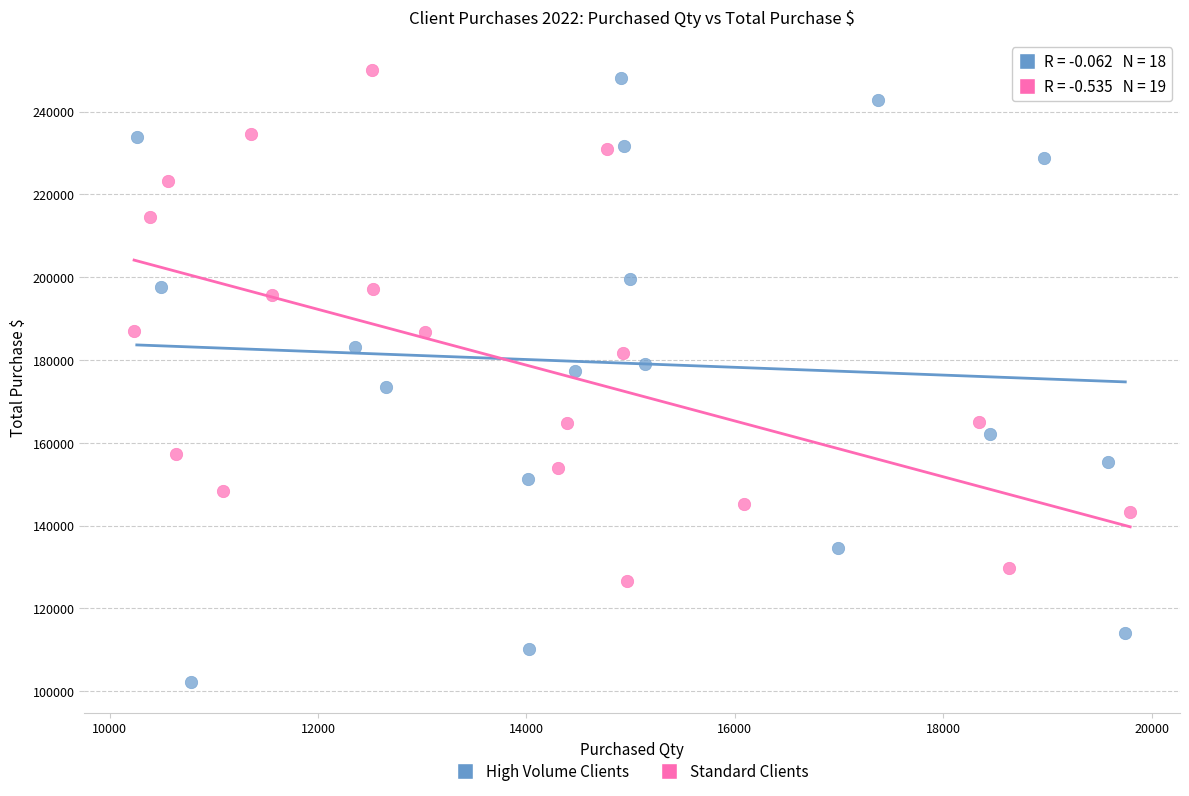

What are all the series names shown in the legend?

High Volume Clients, Standard Clients